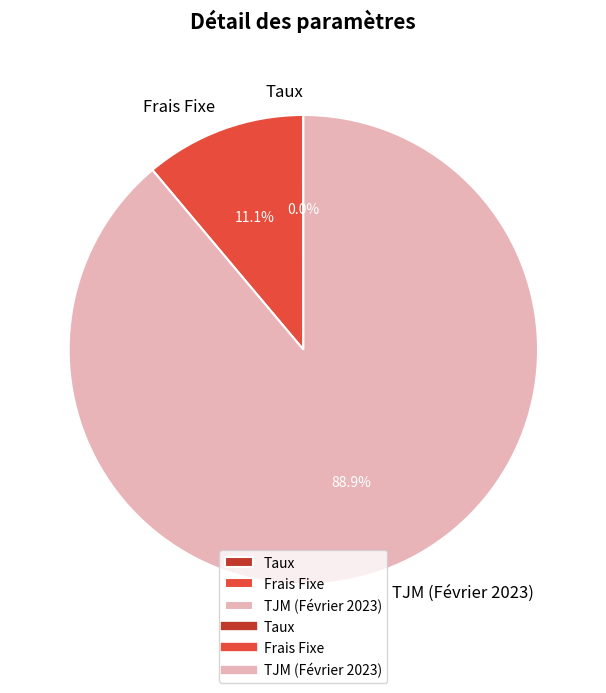

What portion of the pie excludes Frais Fixe?

88.9%